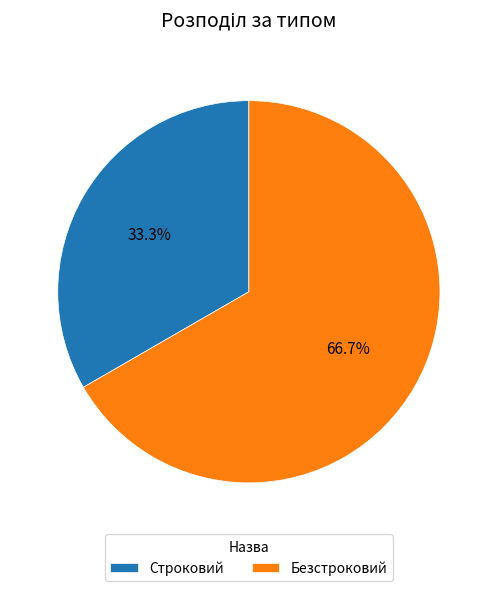

Is it true that Безстроковий is 55% of the pie?

False